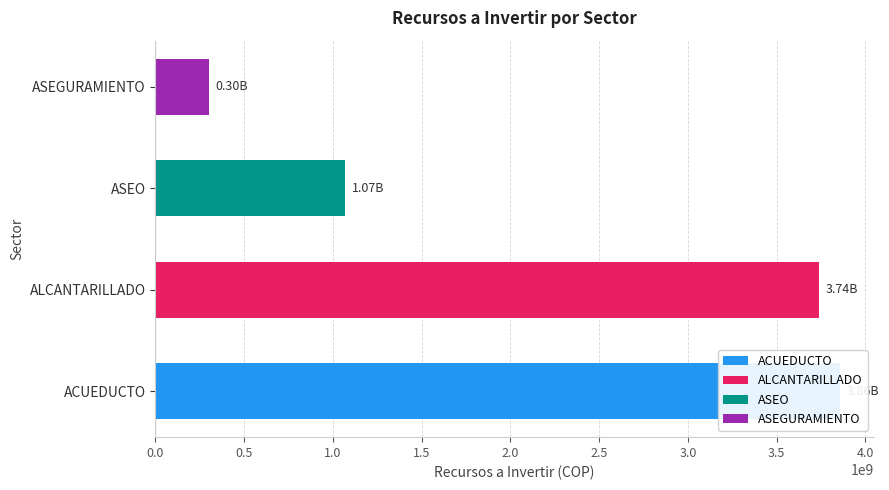

True or false: ACUEDUCTO has a value of 1526091984.3 at ASEGURAMIENTO.

False